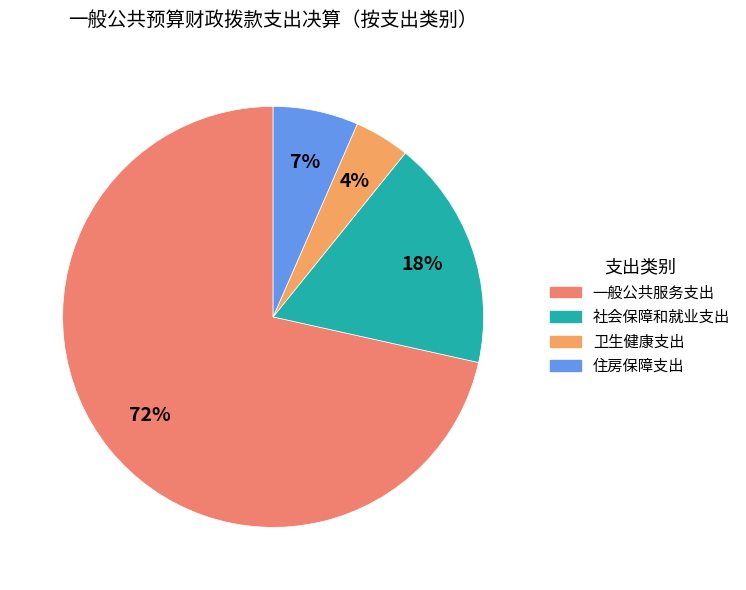

What is the change in value from 社会保障和就业支出 to 卫生健康支出?

-37.3